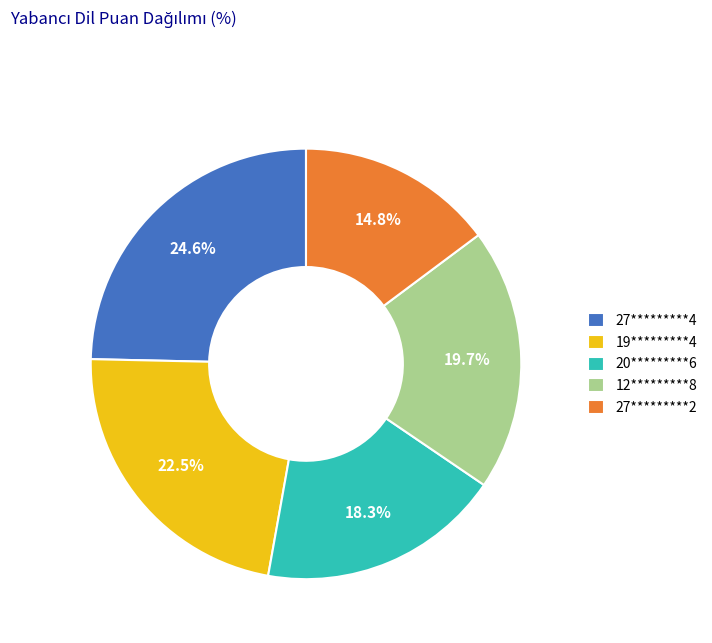

Does any single category account for the majority?

No